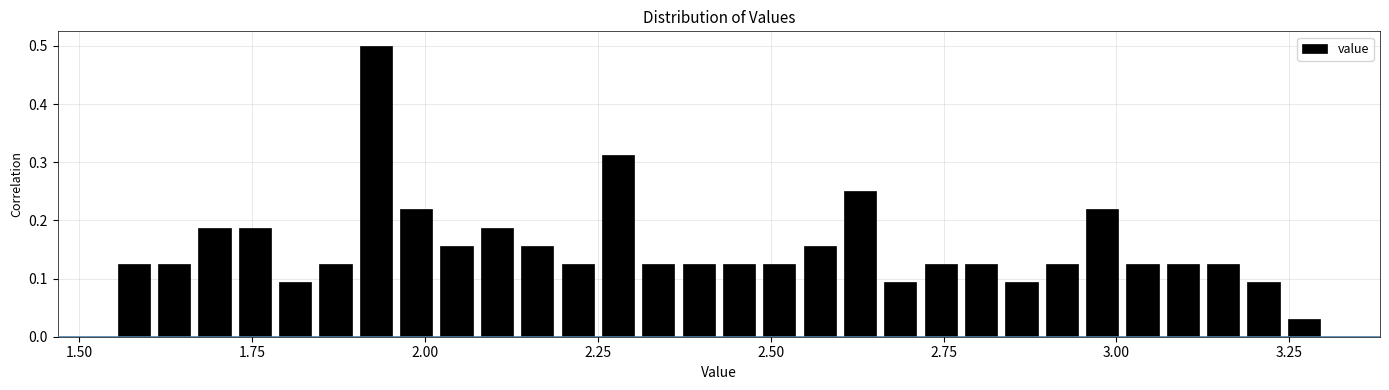

Around what value on the x-axis is the tallest bar? Give the approximate position of its centre, as read against the axis.

1.95